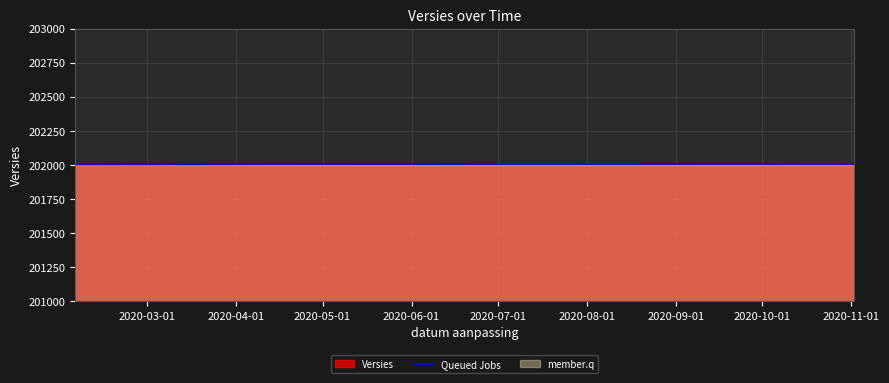

How many values are between 202001 and 202011?

3